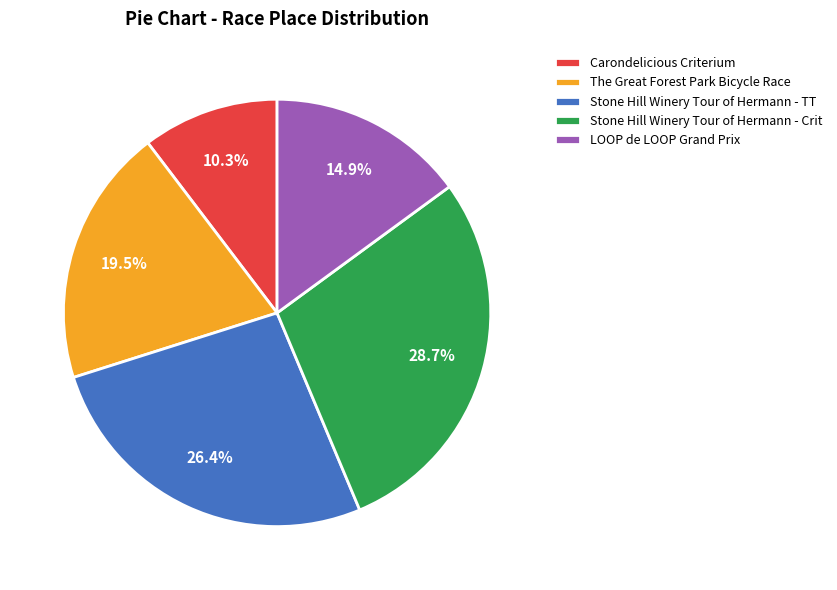

Is there a majority slice in this chart?

No